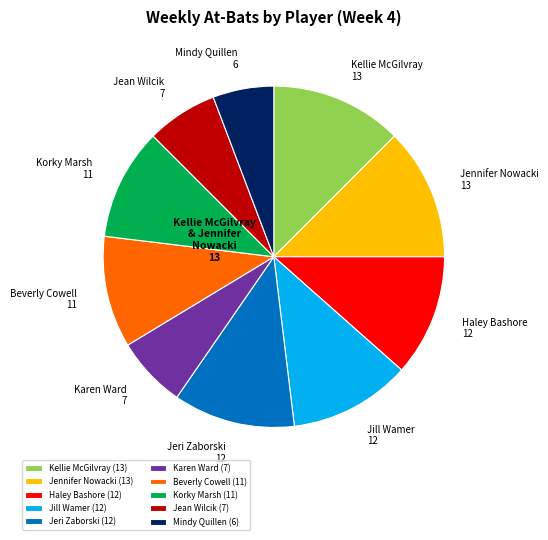

What is the smallest slice in the pie chart?

Mindy Quillen (6)